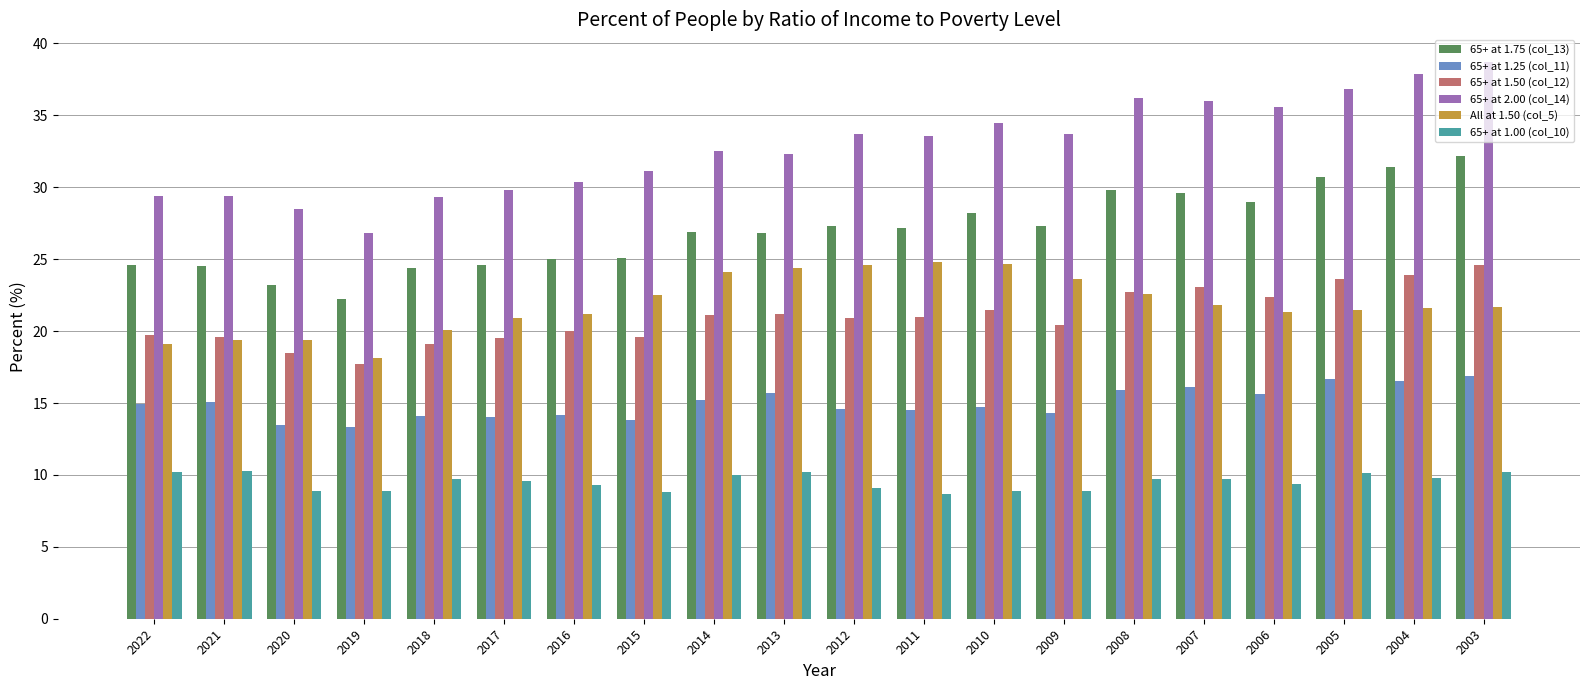

How many series are shown in this chart?

6